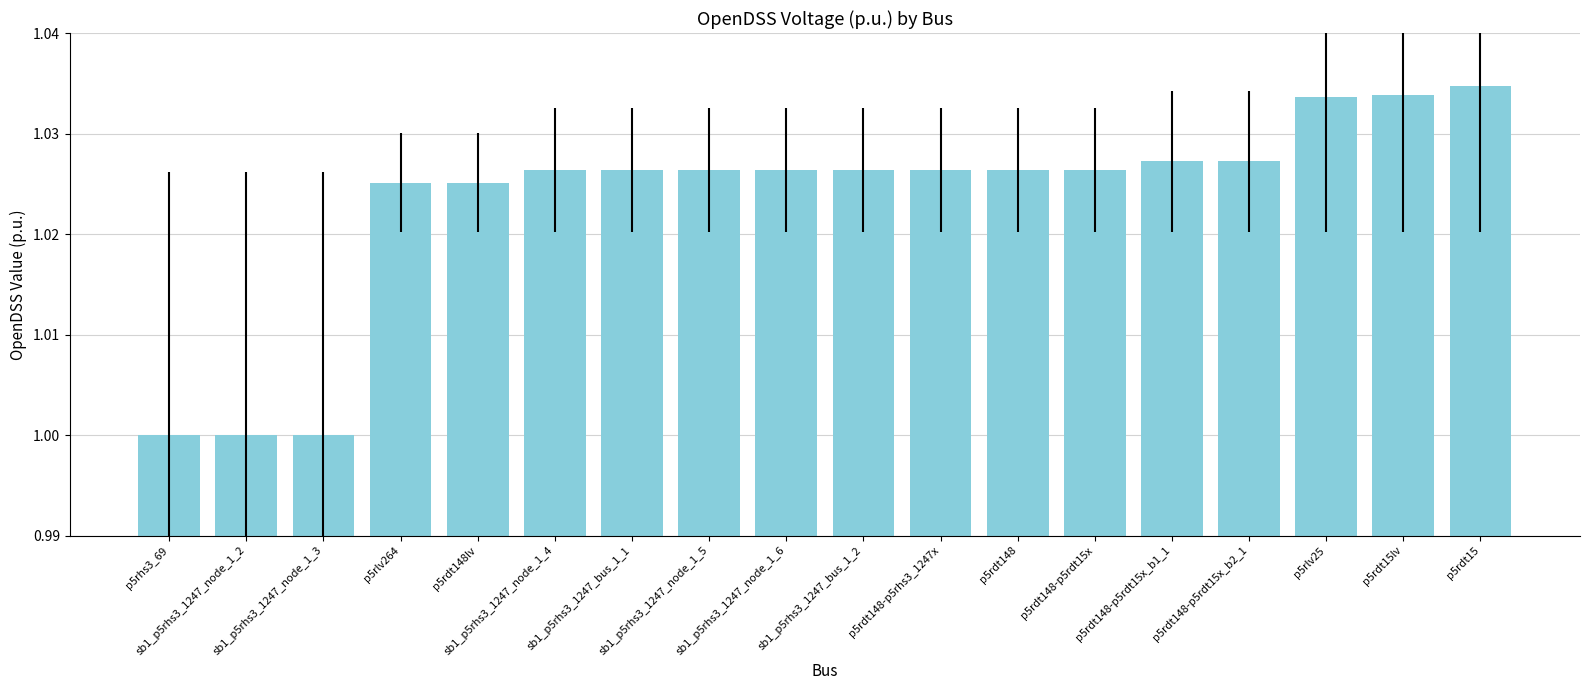

Does the chart contain any negative values?

No